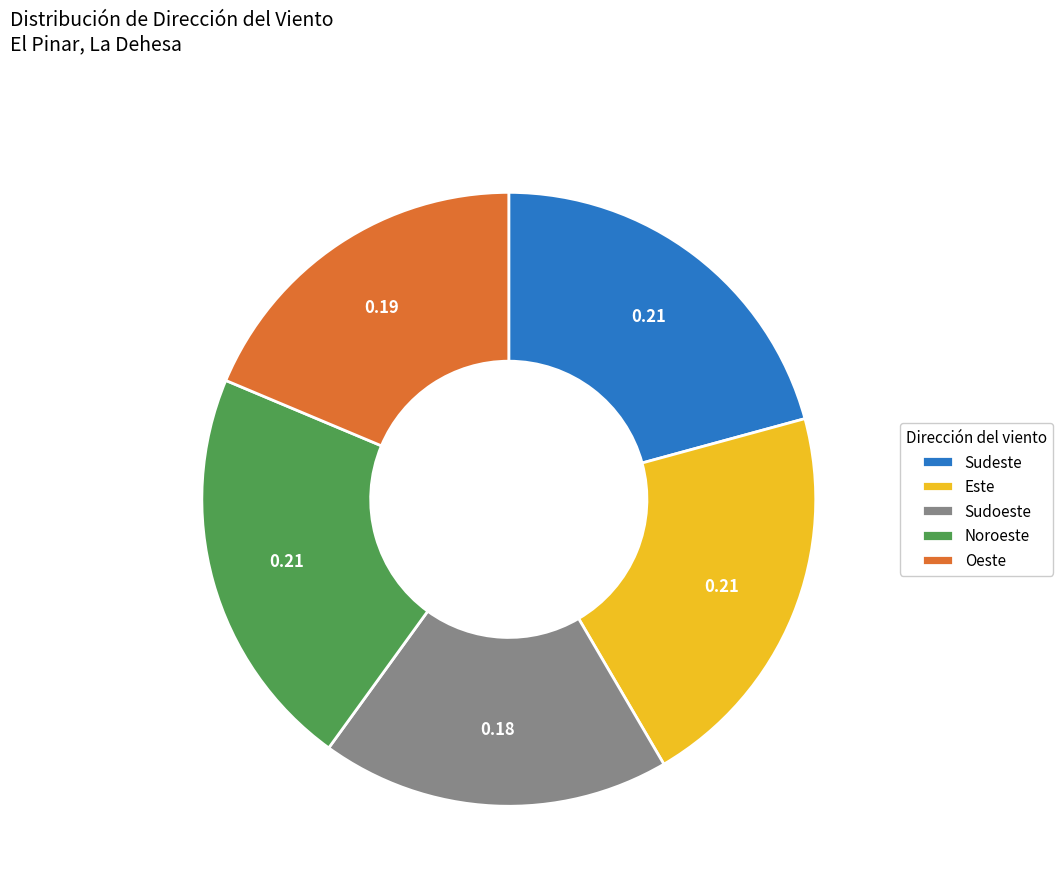

What is the ratio of the value at Sudoeste to the value at Sudeste?

0.9